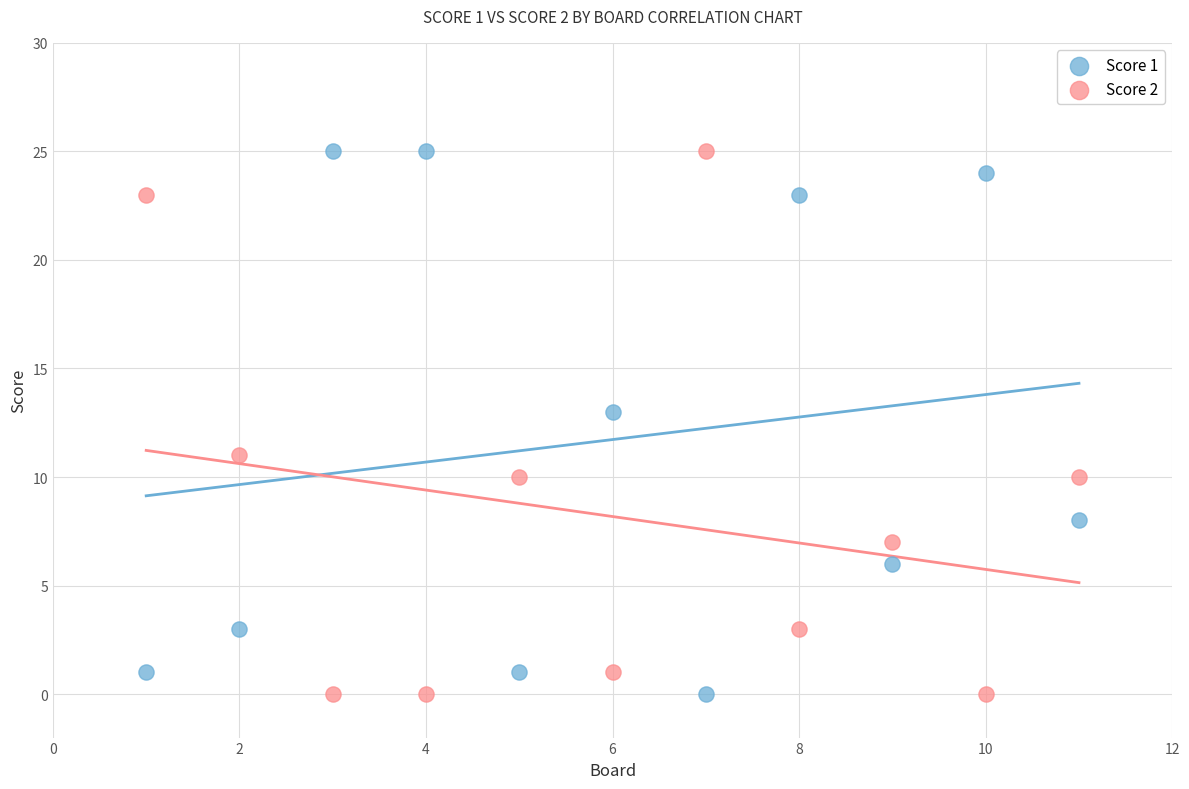

Across all data points, what is the range of X values (max minus min)?

10